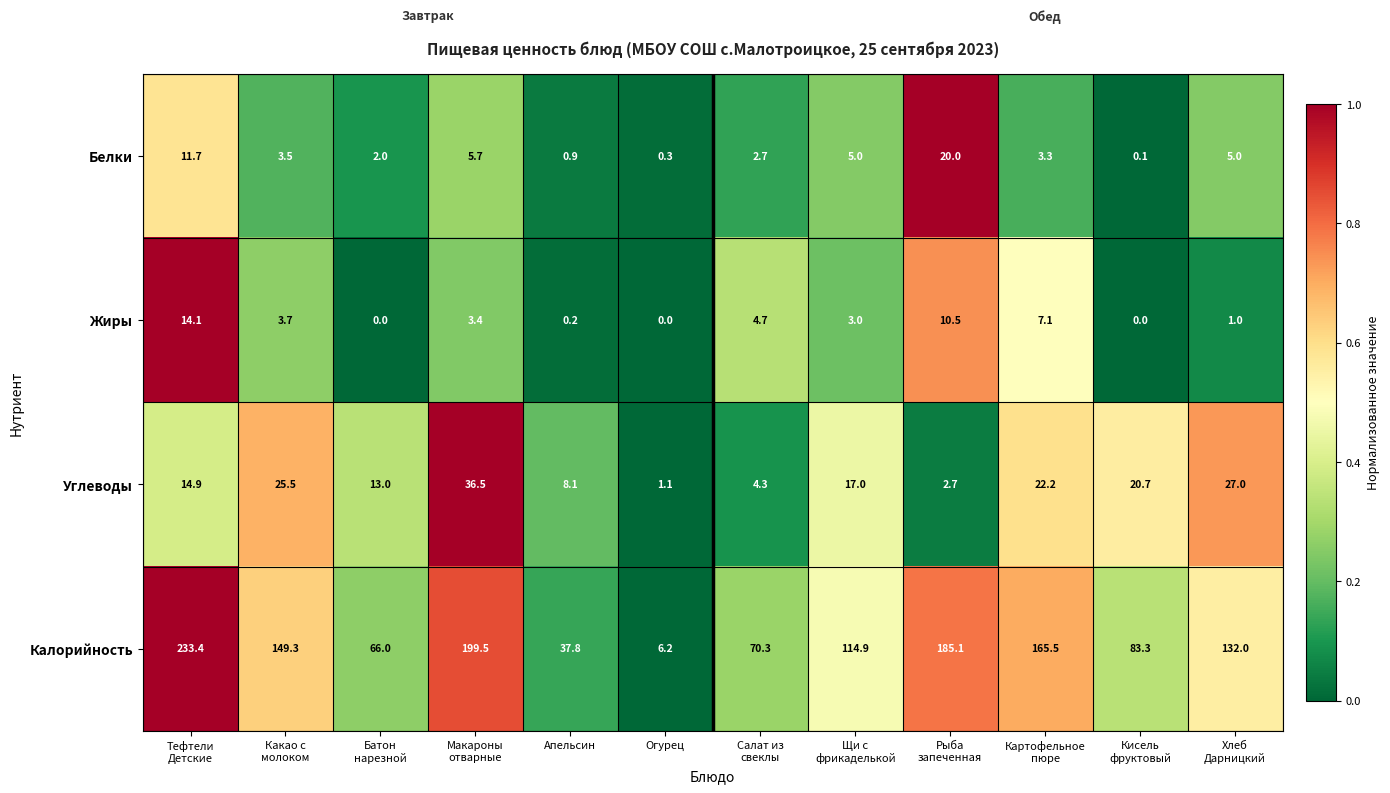

Which category has the lowest value in the Калорийность series?

Огурец